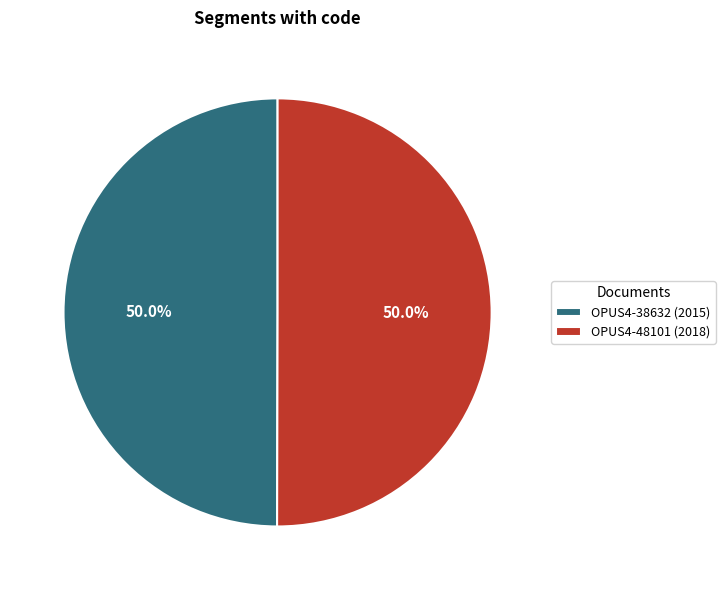

What is the ratio of the value at OPUS4-48101 (2018) to the value at OPUS4-38632 (2015)?

1.0